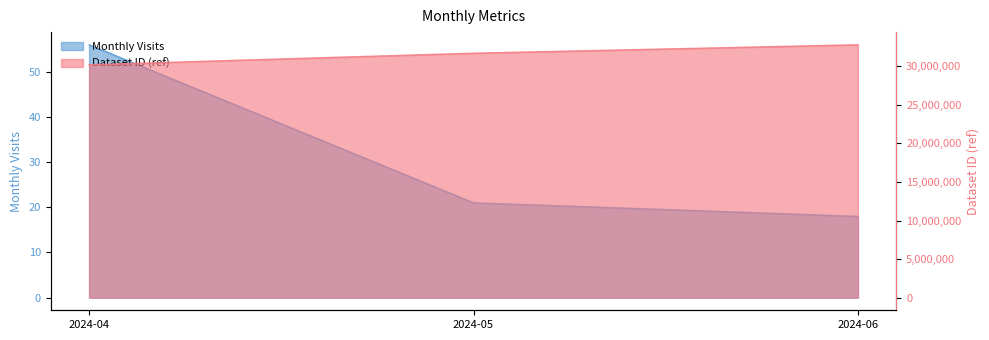

What is the sum of all Monthly Visits values?

95